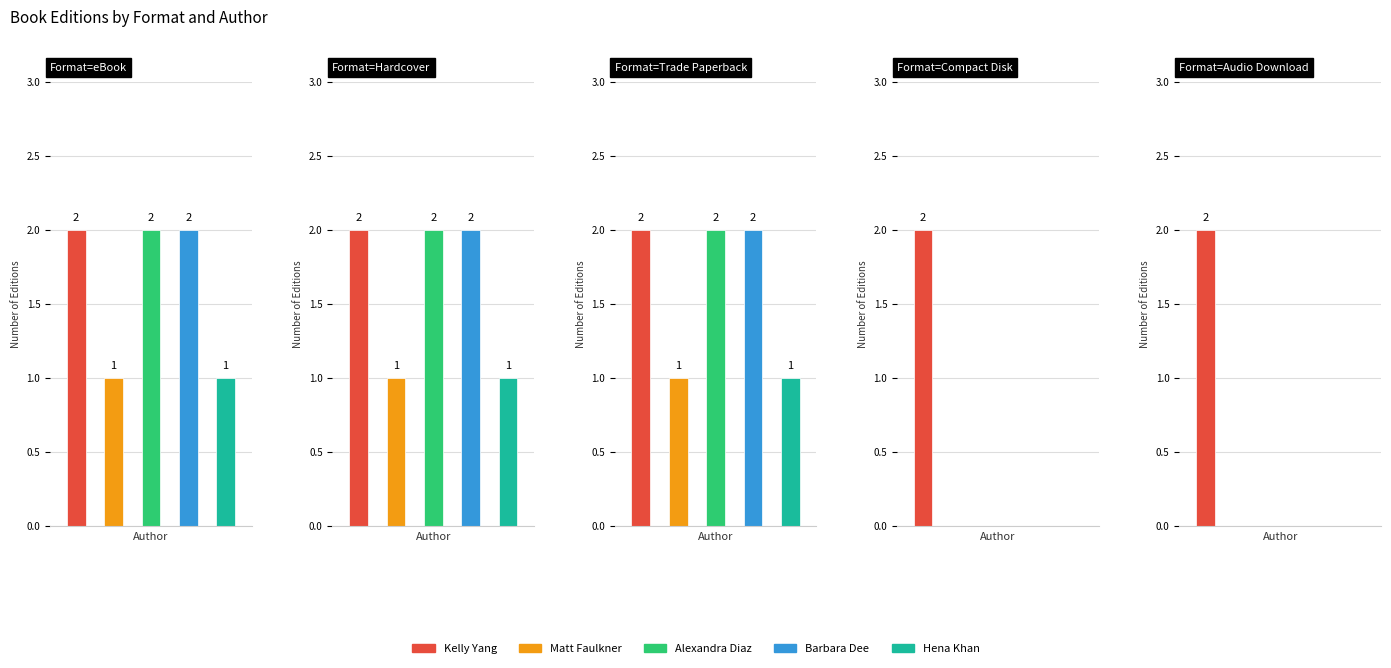

What is the maximum value shown in the chart?

2